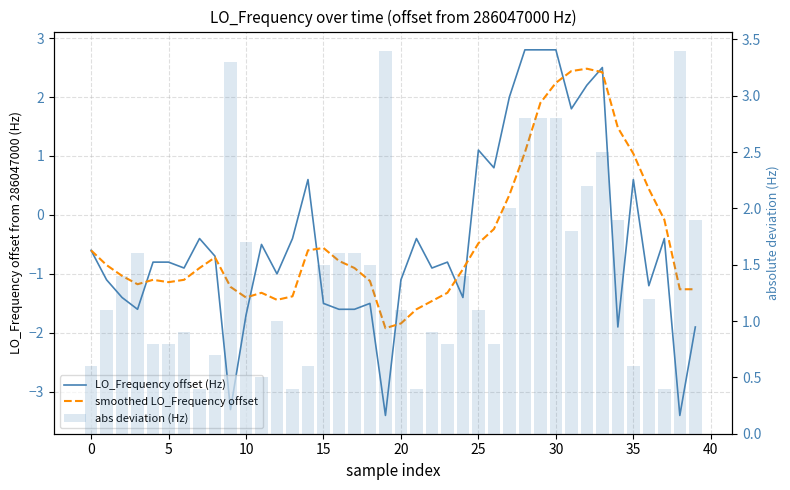

Is the value of abs deviation (Hz) at 30 greater than the value of smoothed LO_Frequency offset at 21?

Yes